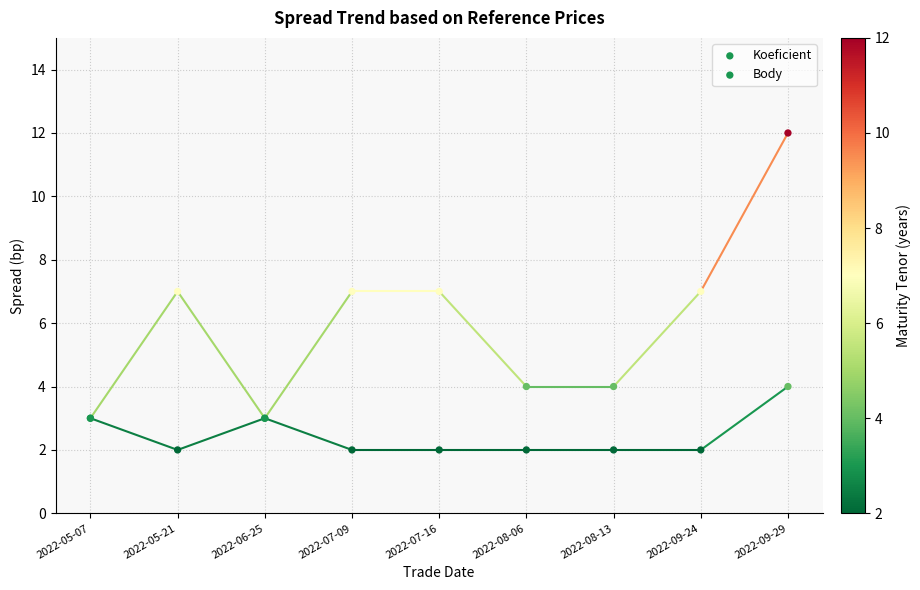

Which series reaches the minimum Y coordinate?

Body